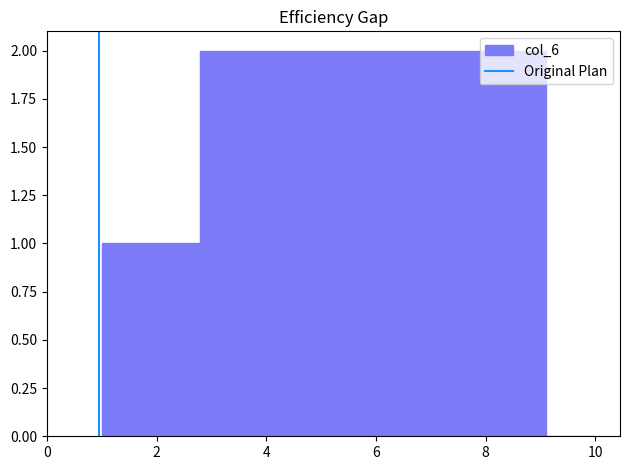

Reading left to right, list every bar in this chart as the range it spans on the x-axis followed by its height. Neither the bar edges nor the heights are printed on the chart, so give them approximately, as read against the axes.

1.0 to 1.9: 1
1.9 to 2.8: 1
2.8 to 3.7: 2
3.7 to 4.6: 2
4.6 to 5.5: 2
5.5 to 6.4: 2
6.4 to 7.3: 2
7.3 to 8.2: 2
8.2 to 9.1: 2
9.1 to 10.0: 0